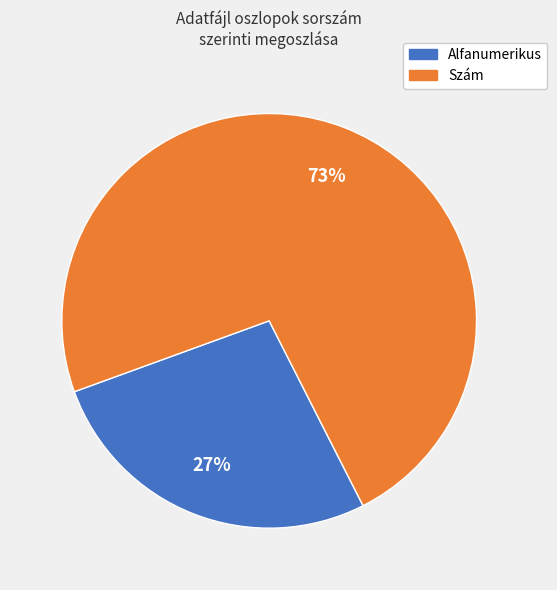

To the nearest percent, what is the difference between the largest and smallest slice percentages?

46%